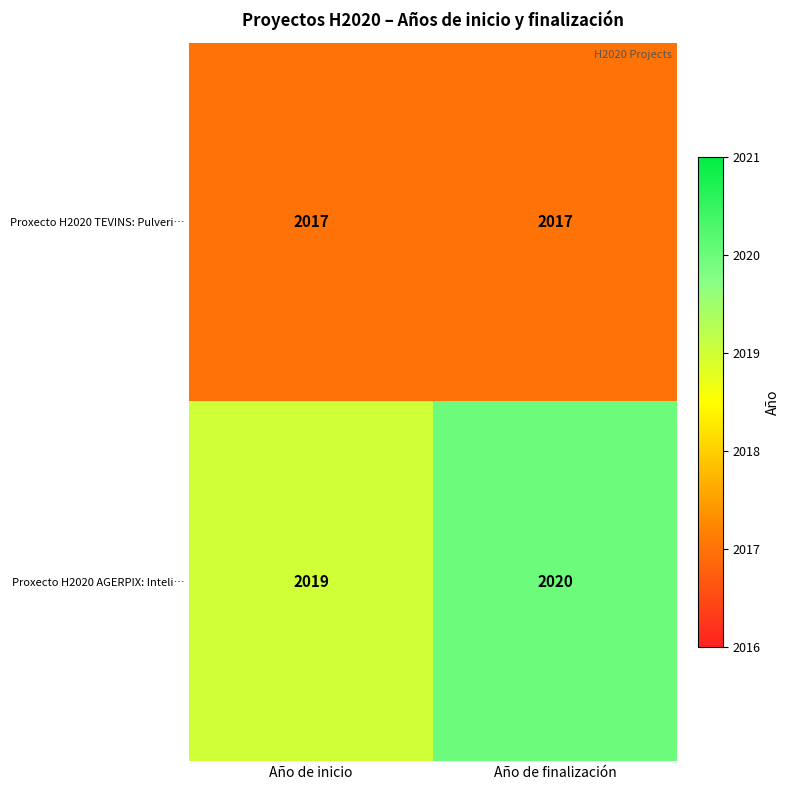

True or false: Proxecto H2020 TEVINS: Pulveri… has a value of 1189 at Año de finalización.

False